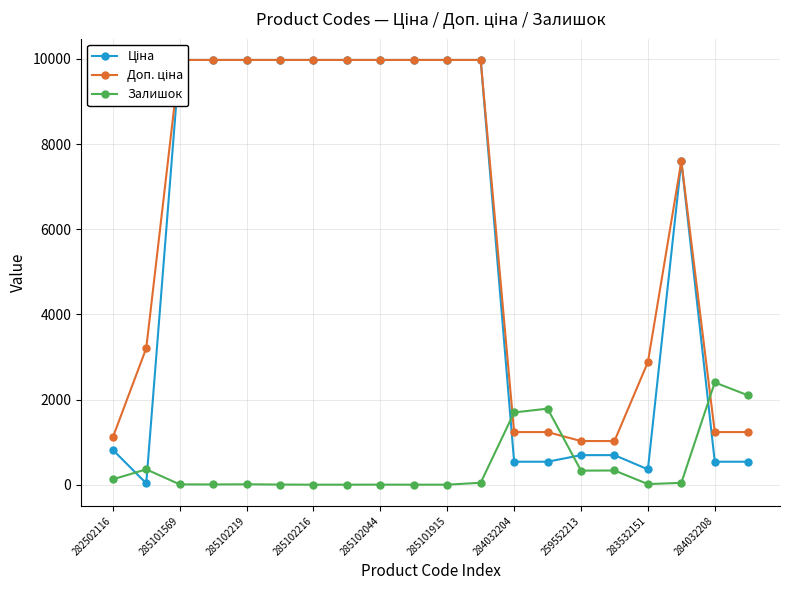

Which series has the largest total across all categories?

Доп. ціна